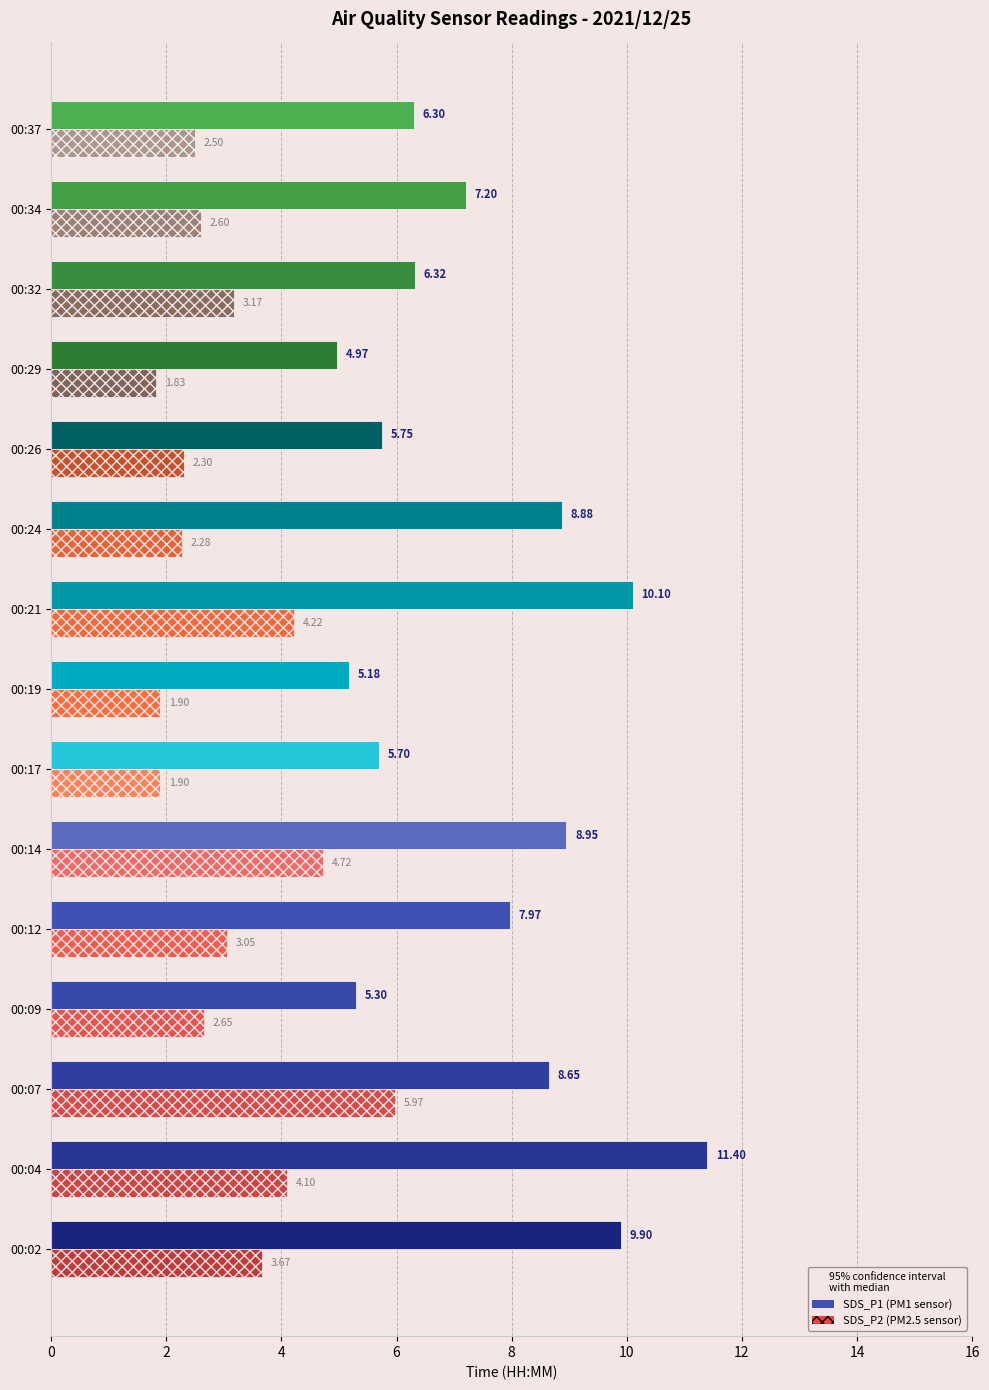

At which category is the sum across all series the highest?

00:04